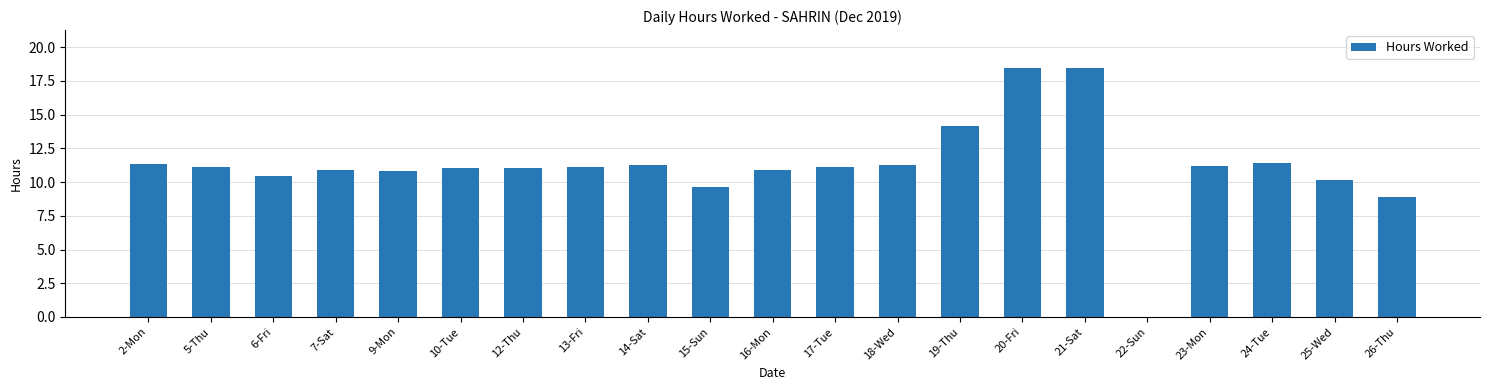

What is the sum of all values?

234.7